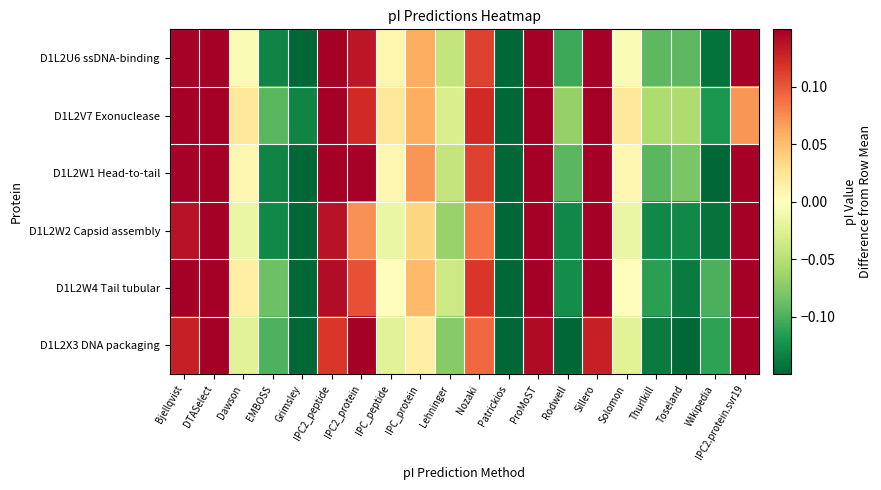

Reading left to right, what are all the values shown in this chart?

D1L2U6 ssDNA-binding: Bjellqvist=0.1	DTASelect=0.3	Dawson=-0.0	EMBOSS=-0.1	Grimsley=-0.2	IPC2_peptide=0.2	IPC2_protein=0.1	IPC_peptide=0.0	IPC_protein=0.1	Lehninger=-0.0	Nozaki=0.1	Patrickios=-0.6	ProMoST=0.2	Rodwell=-0.1	Sillero=0.2	Solomon=-0.0	Thurlkill=-0.1	Toseland=-0.1	Wikipedia=-0.1	IPC2.protein.svr19=0.2
D1L2V7 Exonuclease: Bjellqvist=0.2	DTASelect=0.3	Dawson=0.0	EMBOSS=-0.1	Grimsley=-0.1	IPC2_peptide=0.2	IPC2_protein=0.1	IPC_peptide=0.0	IPC_protein=0.1	Lehninger=-0.0	Nozaki=0.1	Patrickios=-0.9	ProMoST=0.2	Rodwell=-0.1	Sillero=0.2	Solomon=0.0	Thurlkill=-0.1	Toseland=-0.1	Wikipedia=-0.1	IPC2.protein.svr19=0.1
D1L2W1 Head-to-tail: Bjellqvist=0.1	DTASelect=0.2	Dawson=0.0	EMBOSS=-0.1	Grimsley=-0.2	IPC2_peptide=0.2	IPC2_protein=0.1	IPC_peptide=0.0	IPC_protein=0.1	Lehninger=-0.0	Nozaki=0.1	Patrickios=-0.6	ProMoST=0.2	Rodwell=-0.1	Sillero=0.2	Solomon=0.0	Thurlkill=-0.1	Toseland=-0.1	Wikipedia=-0.2	IPC2.protein.svr19=0.2
D1L2W2 Capsid assembly: Bjellqvist=0.1	DTASelect=0.3	Dawson=-0.0	EMBOSS=-0.1	Grimsley=-0.2	IPC2_peptide=0.1	IPC2_protein=0.1	IPC_peptide=-0.0	IPC_protein=0.0	Lehninger=-0.1	Nozaki=0.1	Patrickios=-0.3	ProMoST=0.2	Rodwell=-0.1	Sillero=0.2	Solomon=-0.0	Thurlkill=-0.1	Toseland=-0.1	Wikipedia=-0.1	IPC2.protein.svr19=0.3
D1L2W4 Tail tubular: Bjellqvist=0.2	DTASelect=0.3	Dawson=0.0	EMBOSS=-0.1	Grimsley=-0.2	IPC2_peptide=0.1	IPC2_protein=0.1	IPC_peptide=0.0	IPC_protein=0.1	Lehninger=-0.0	Nozaki=0.1	Patrickios=-0.6	ProMoST=0.2	Rodwell=-0.1	Sillero=0.2	Solomon=0.0	Thurlkill=-0.1	Toseland=-0.1	Wikipedia=-0.1	IPC2.protein.svr19=0.2
D1L2X3 DNA packaging: Bjellqvist=0.1	DTASelect=0.3	Dawson=-0.0	EMBOSS=-0.1	Grimsley=-0.3	IPC2_peptide=0.1	IPC2_protein=0.2	IPC_peptide=-0.0	IPC_protein=0.0	Lehninger=-0.1	Nozaki=0.1	Patrickios=-0.2	ProMoST=0.1	Rodwell=-0.2	Sillero=0.1	Solomon=-0.0	Thurlkill=-0.1	Toseland=-0.2	Wikipedia=-0.1	IPC2.protein.svr19=0.2